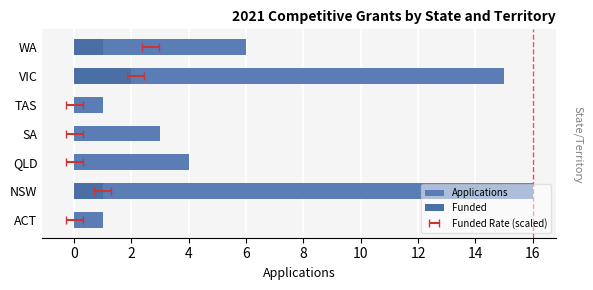

What is the difference between the maximum and minimum values in the Applications series?

15